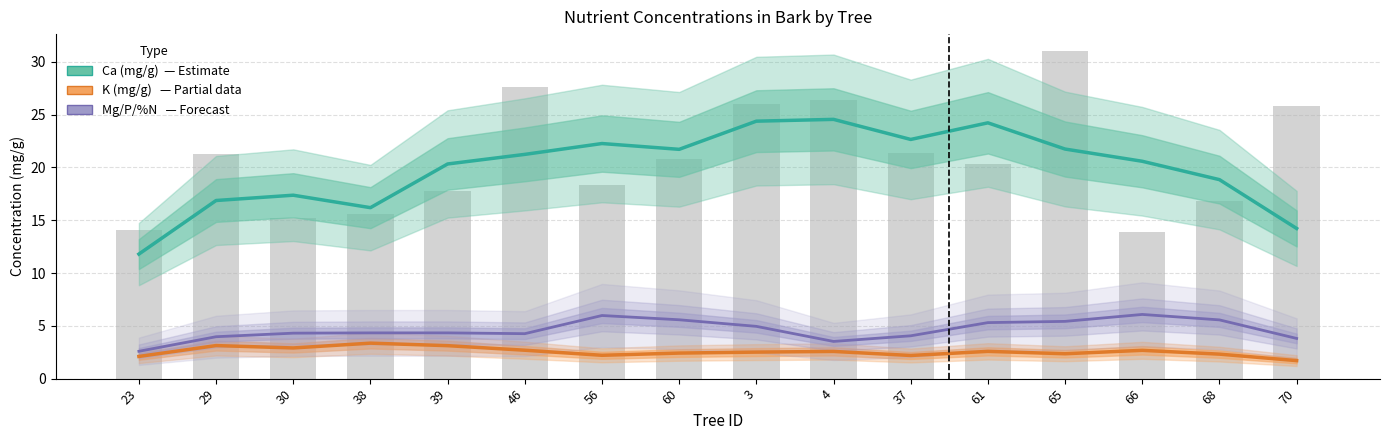

Rank the series at 60 from highest to lowest value.

Ca (mg/g), Mg / P / %N (×10), K (mg/g)